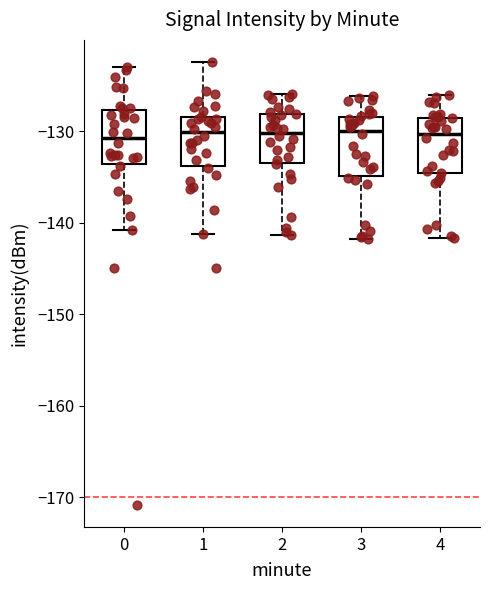

Reading left to right, read every box against the y-axis: the position of its median line, the range the box covers, and the ends of its whiskers. The values are not printed on the chart, so give them approximately, as read against the axis.

0: median -131, box -134 to -128, whiskers -141 to -123
1: median -130, box -134 to -128, whiskers -141 to -122
2: median -130, box -133 to -128, whiskers -141 to -126
3: median -130, box -135 to -128, whiskers -142 to -126
4: median -130, box -135 to -129, whiskers -142 to -126